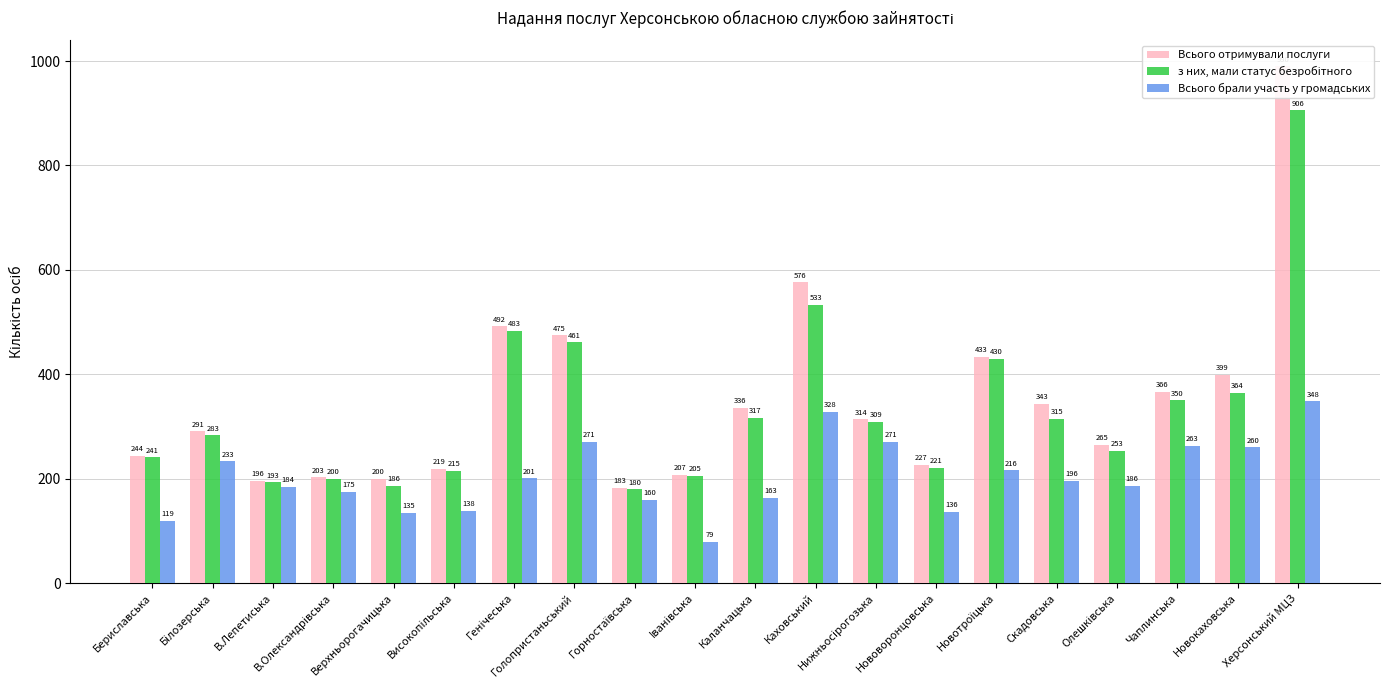

What is the label of the 10th bar from the left?

Iванiвська